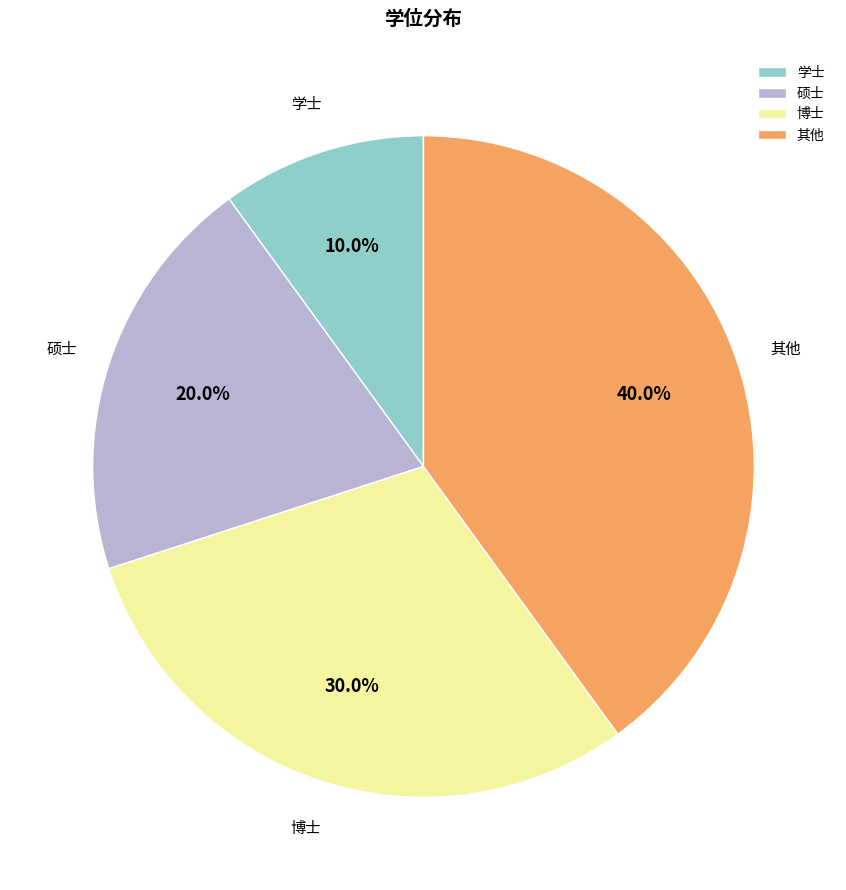

To the nearest percent, what is the difference between the largest and smallest slice percentages?

30%